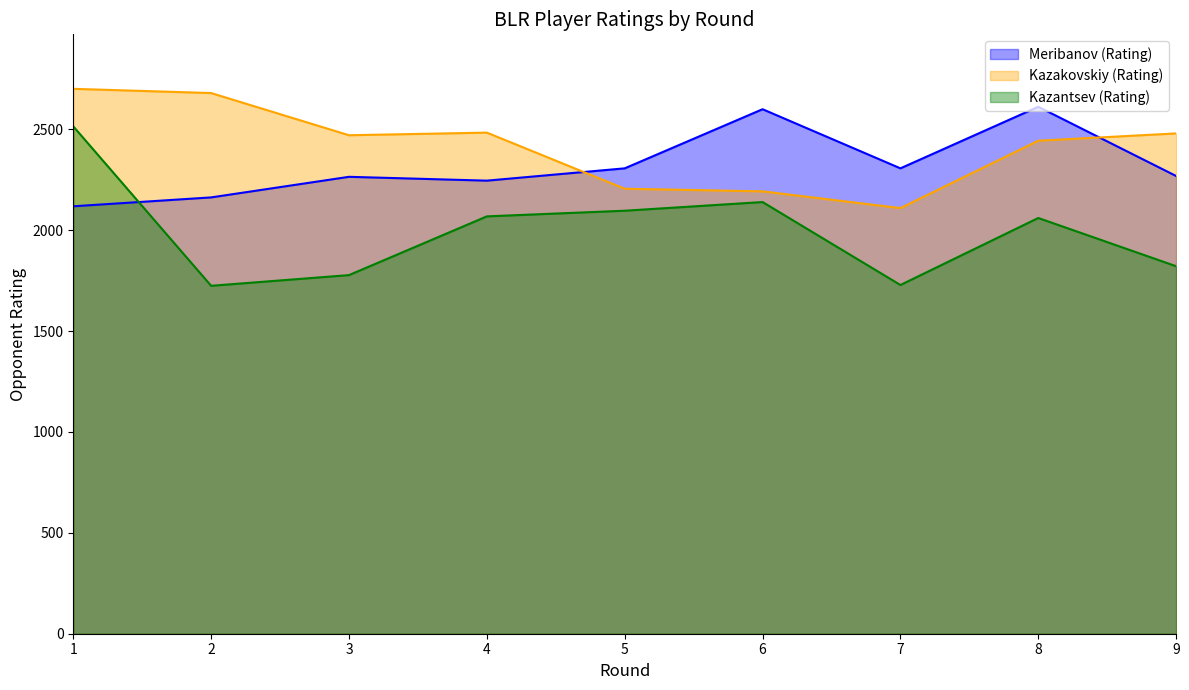

Which has a higher value, 6 or 9?

6